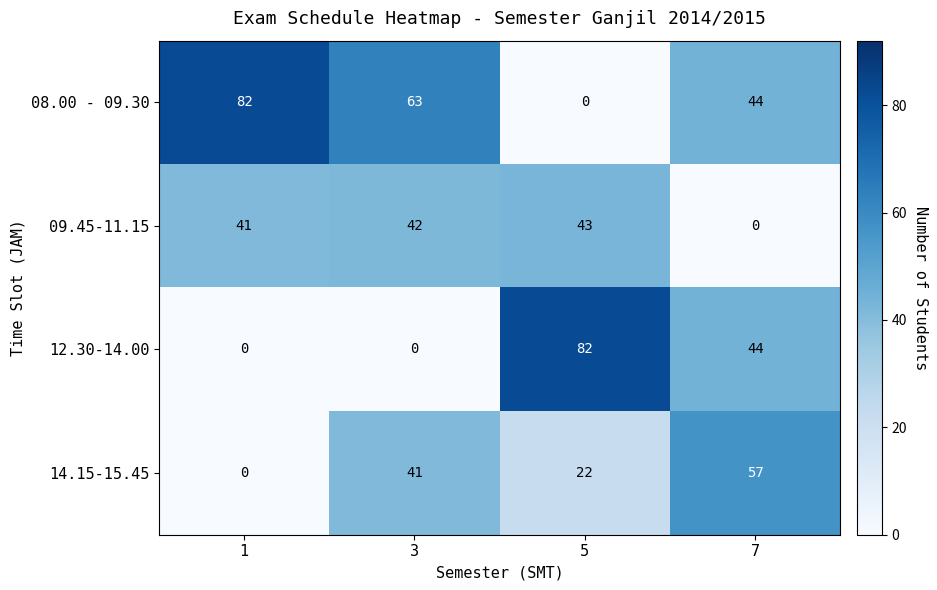

The 14.15-15.45 series shows -20 at 1. True or false?

False